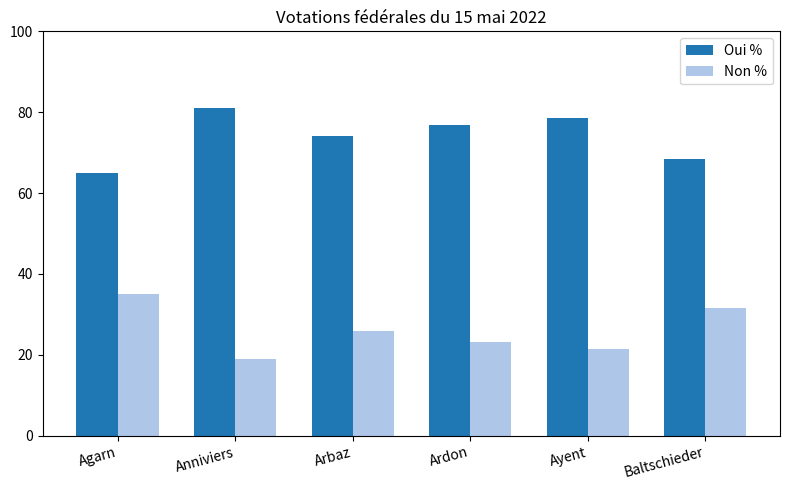

Are the bars grouped side by side (vs. stacked)?

Yes